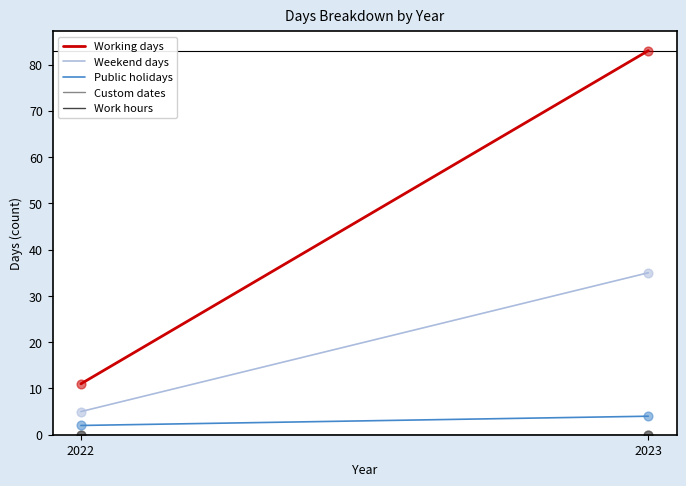

Which series reaches the minimum Y coordinate?

Custom dates